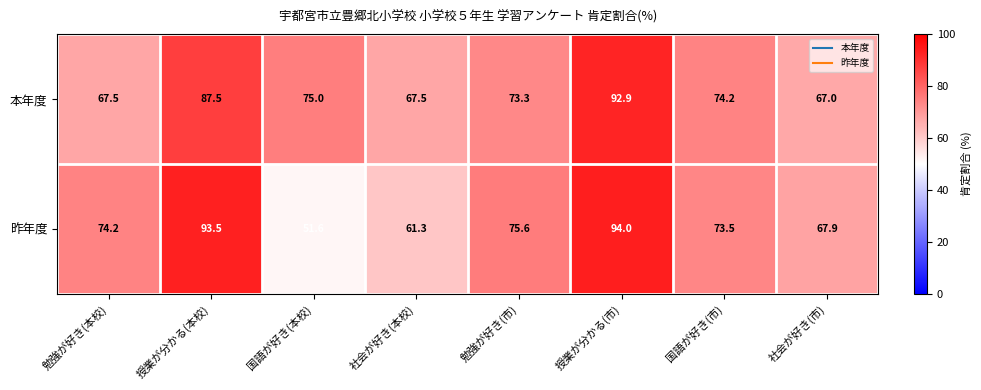

Rank the series at 社会が好き(本校) from lowest to highest value.

昨年度, 本年度